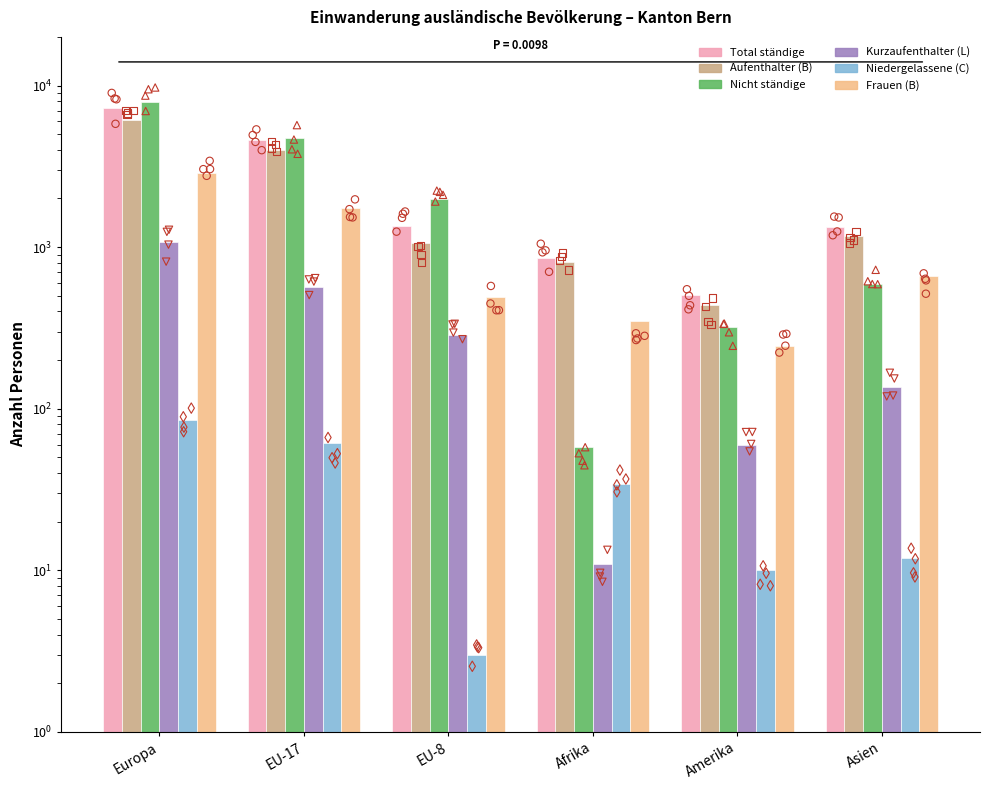

What is the total value across all series at EU-8?

5166